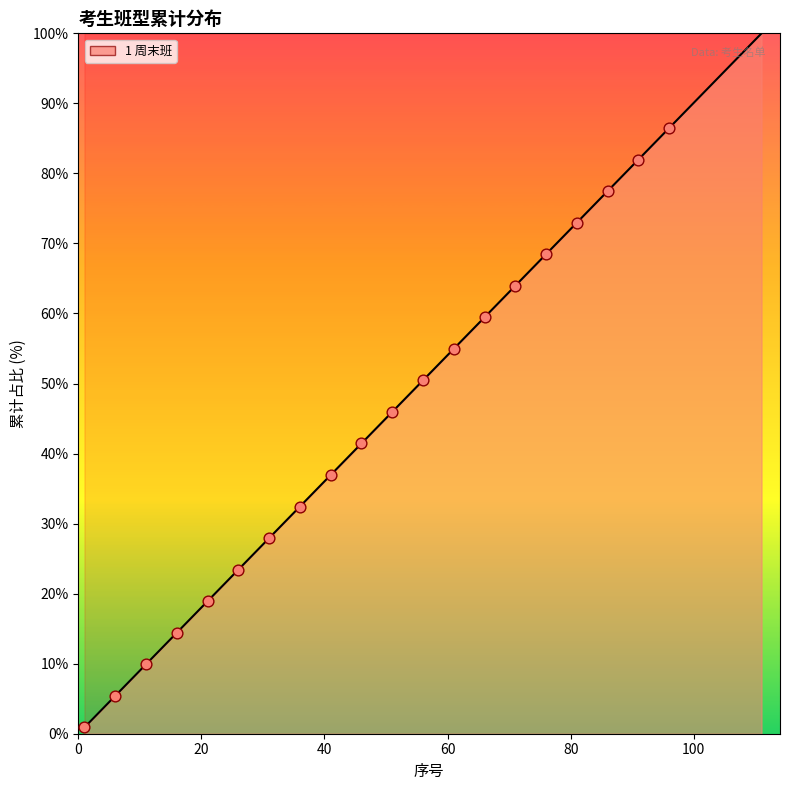

What is the maximum value shown in the chart?

100.0